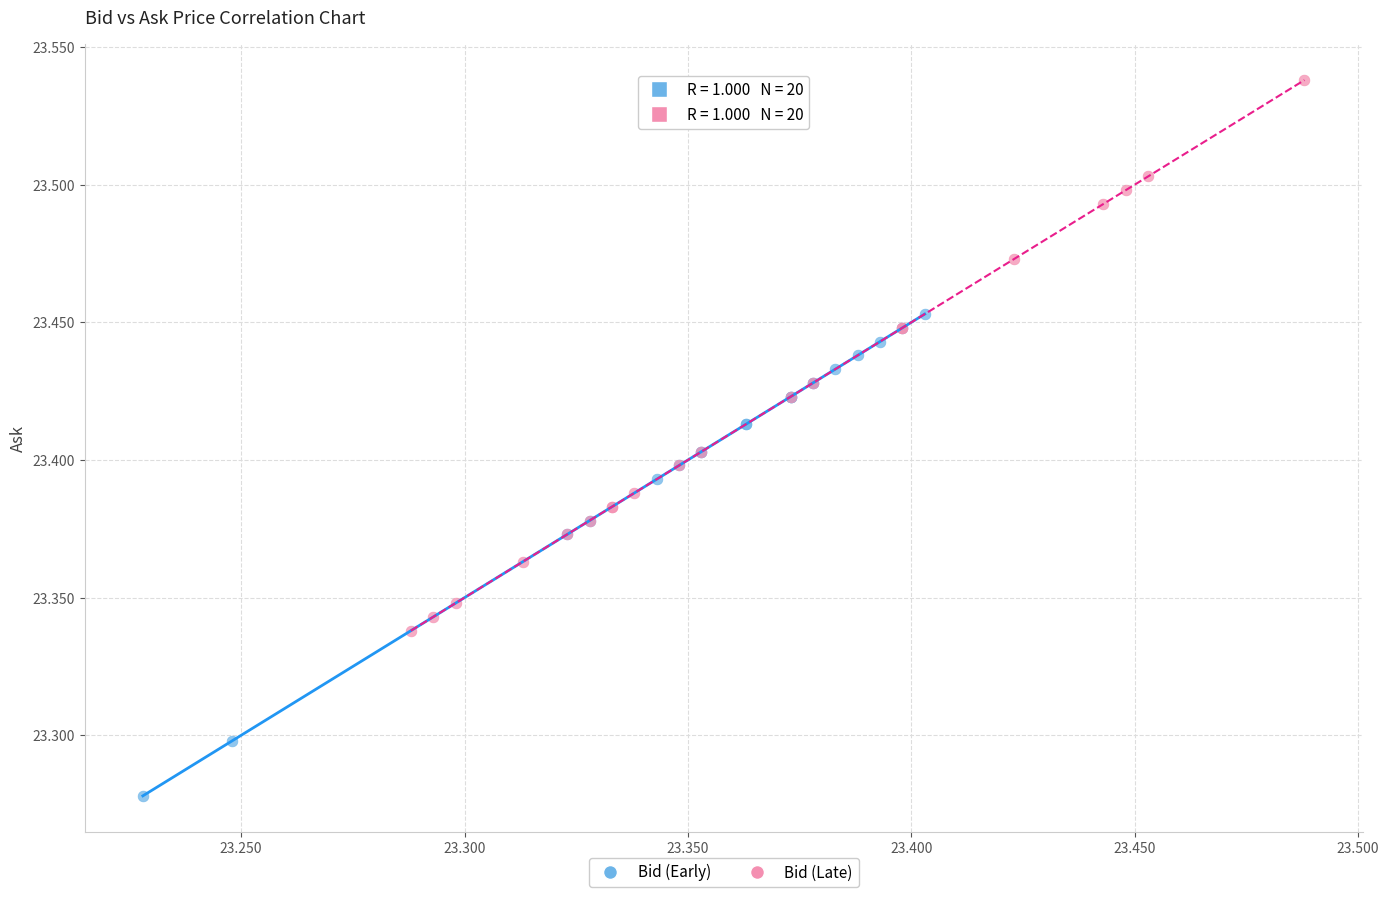

Which series has the largest Y range (max minus min)?

Bid (Late)